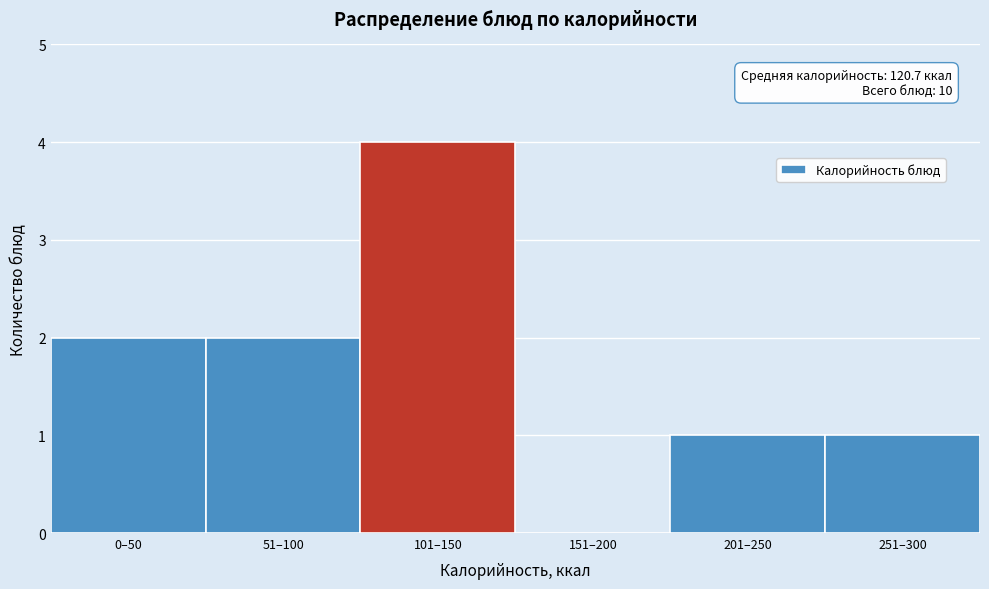

Reading left to right, list all the values displayed in this chart.

0–50=2	51–100=2	101–150=4	151–200=0	201–250=1	251–300=1